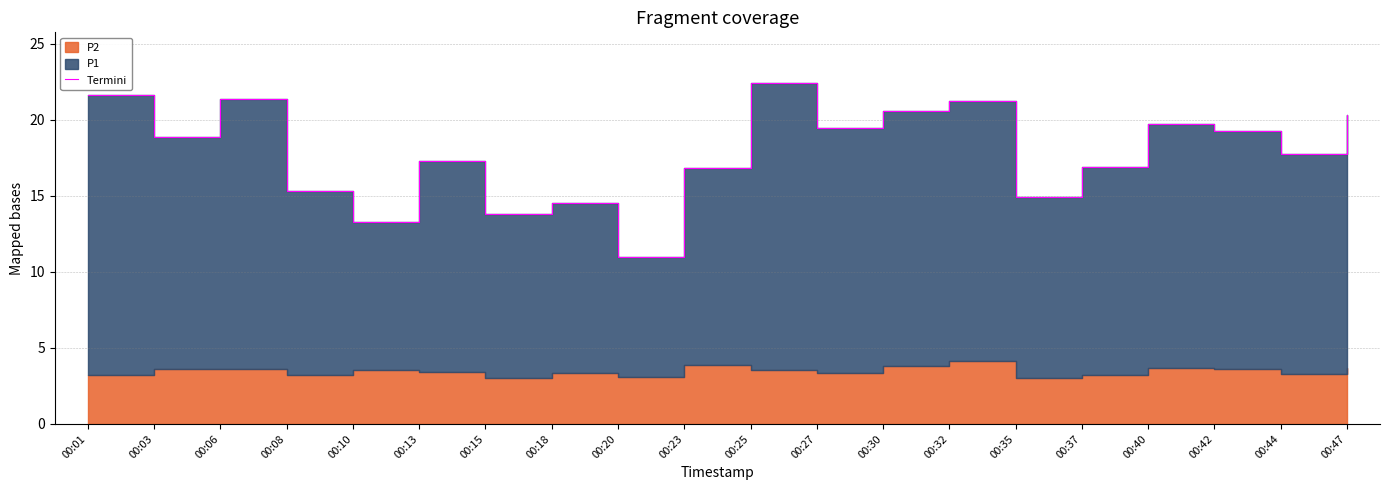

Is it true that the value at 00:47 is 4.5?

False